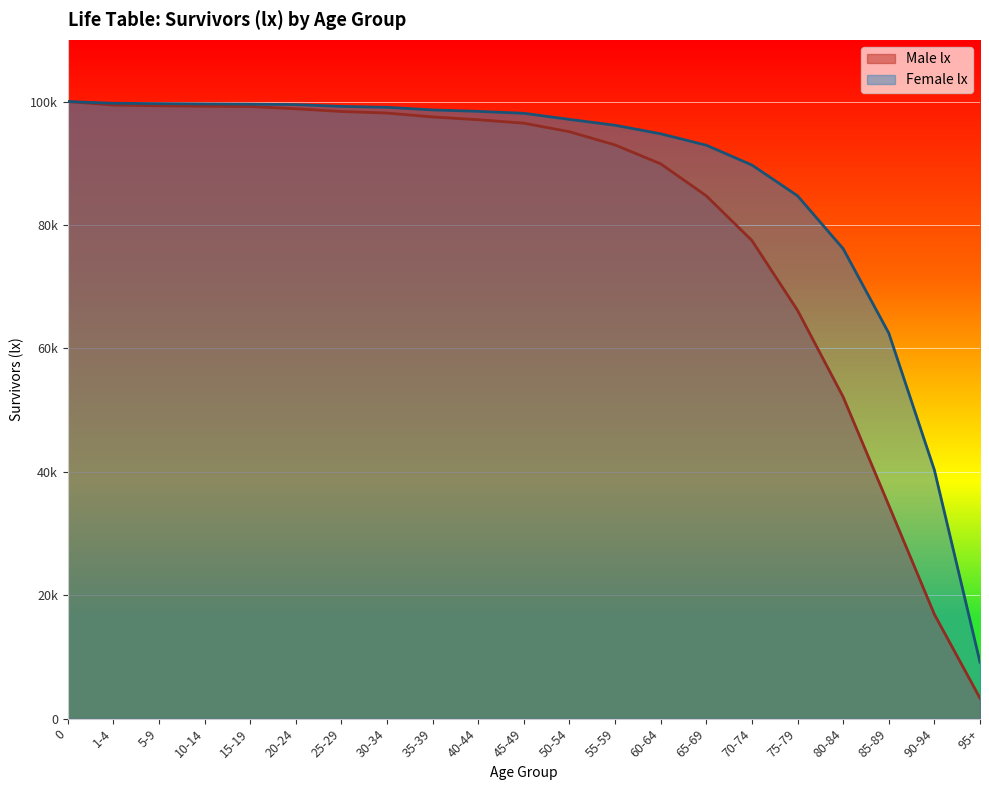

What is the difference between the Female lx values at 95+ and 50-54?

87959